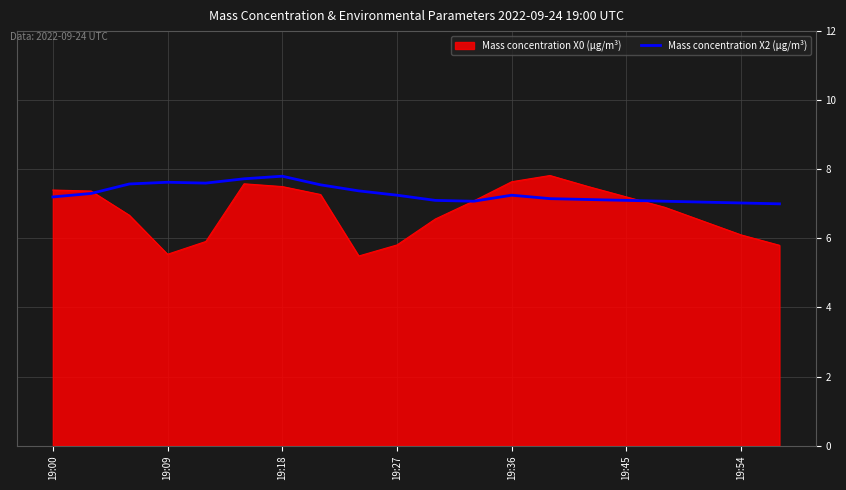

Which series has the widest spread of values?

Mass concentration X0 (μg/m³)